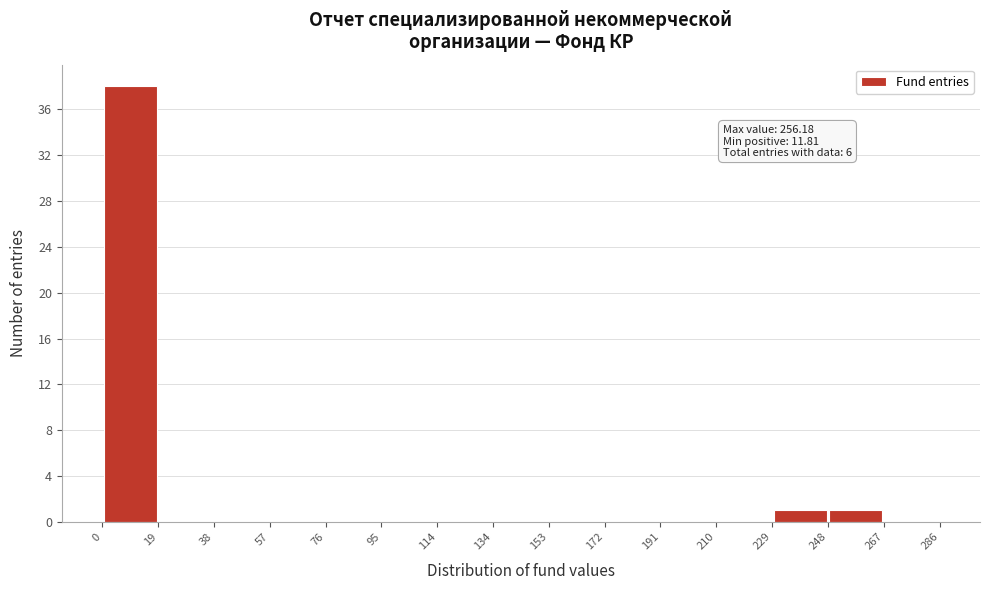

Over which range of the x-axis is the bar tallest?

0 to 19